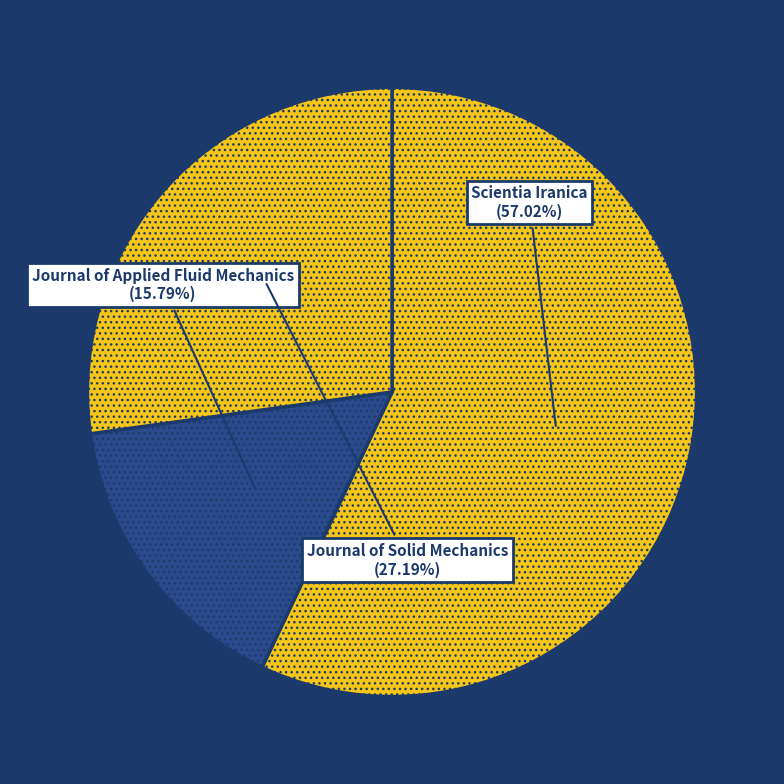

Do Journal of Solid Mechanics and Journal of Applied Fluid Mechanics together represent more than half of the pie?

No